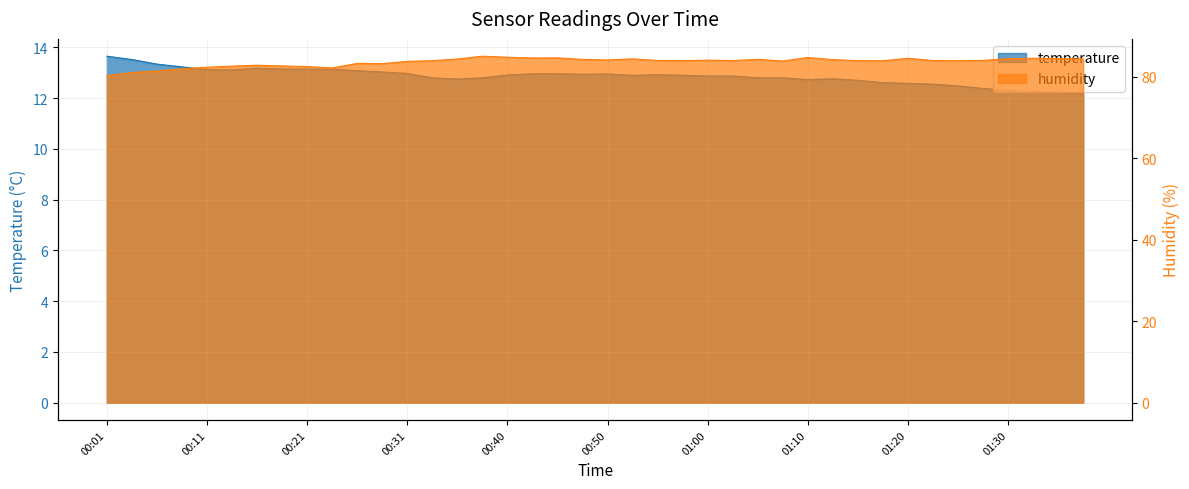

At which category does the chart reach its minimum across all series?

01:37